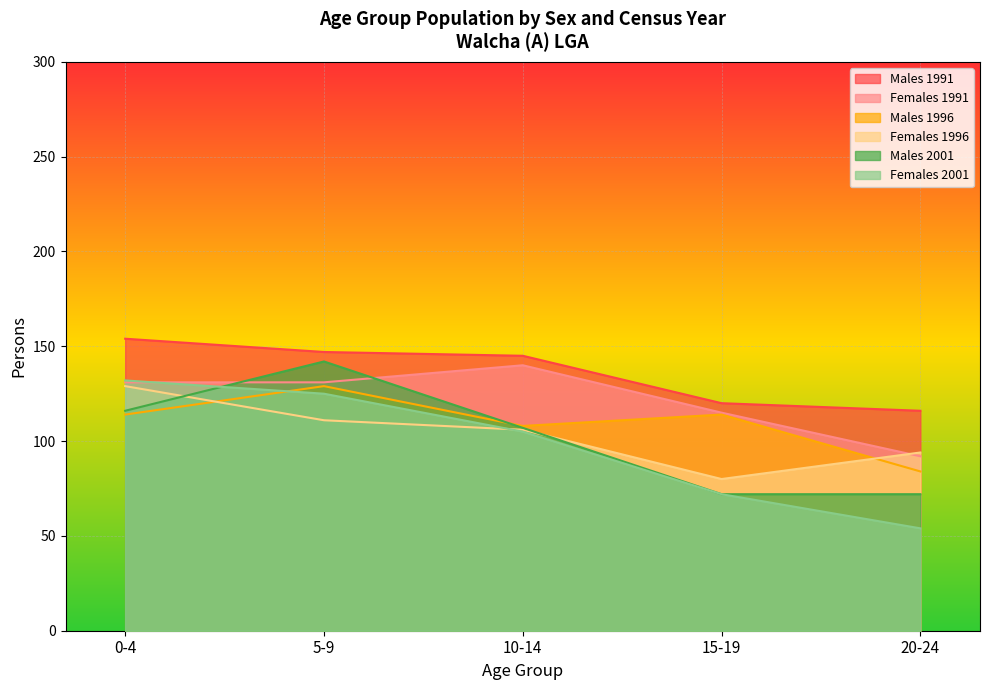

What is the label of the 1st point from the left?

0-4